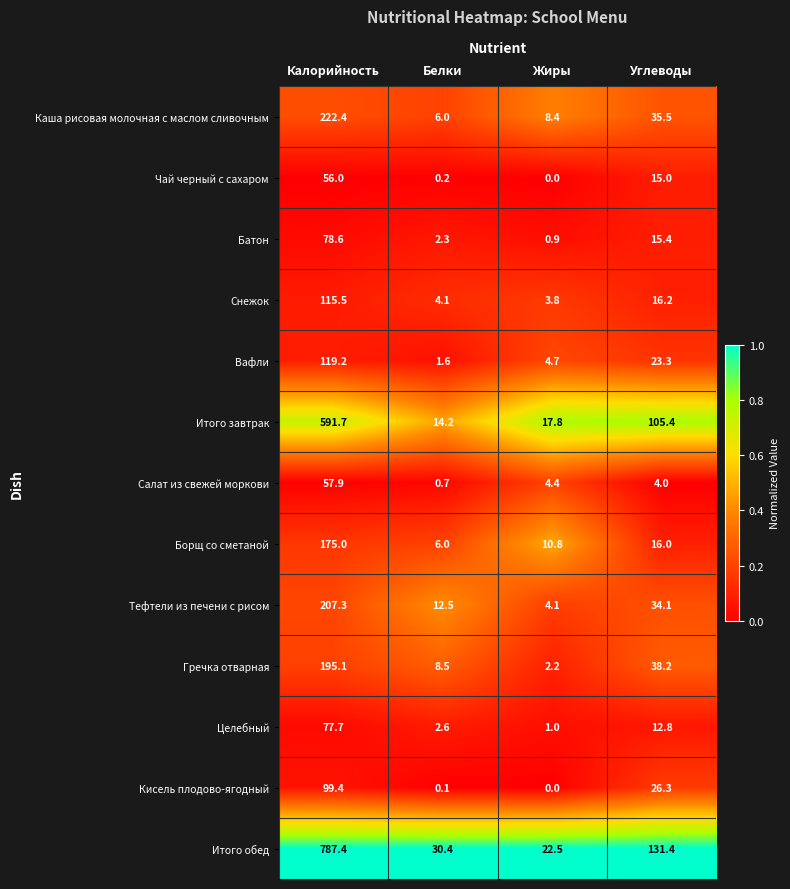

Is it true that Борщ со сметаной equals 118.7 at Калорийность?

False